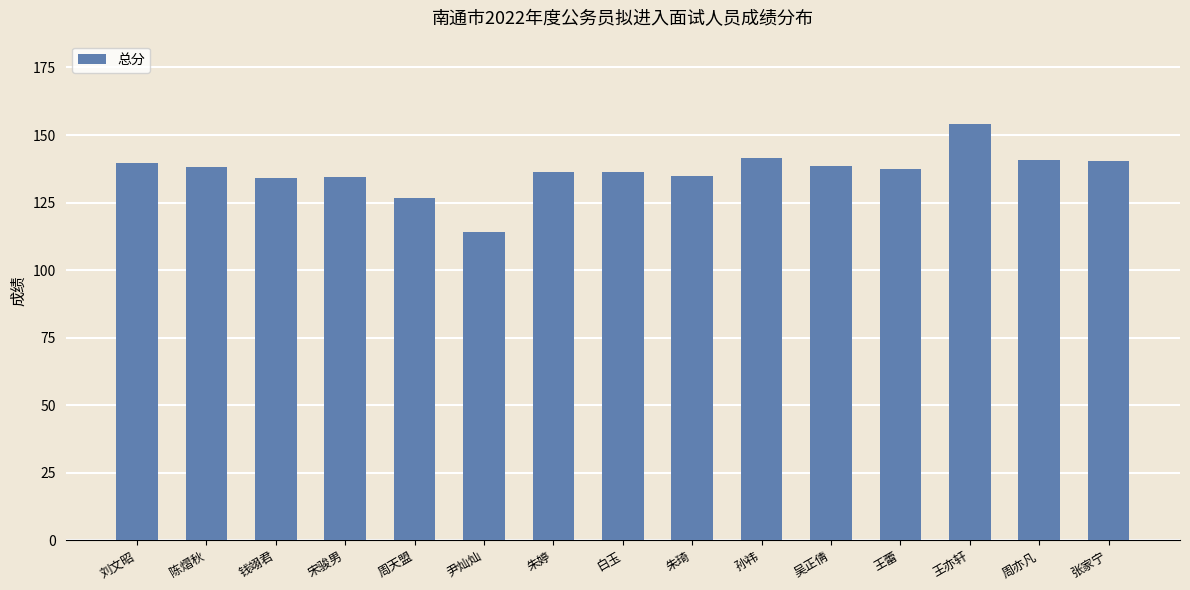

Between 张家宁 and 尹灿灿, which is larger?

张家宁